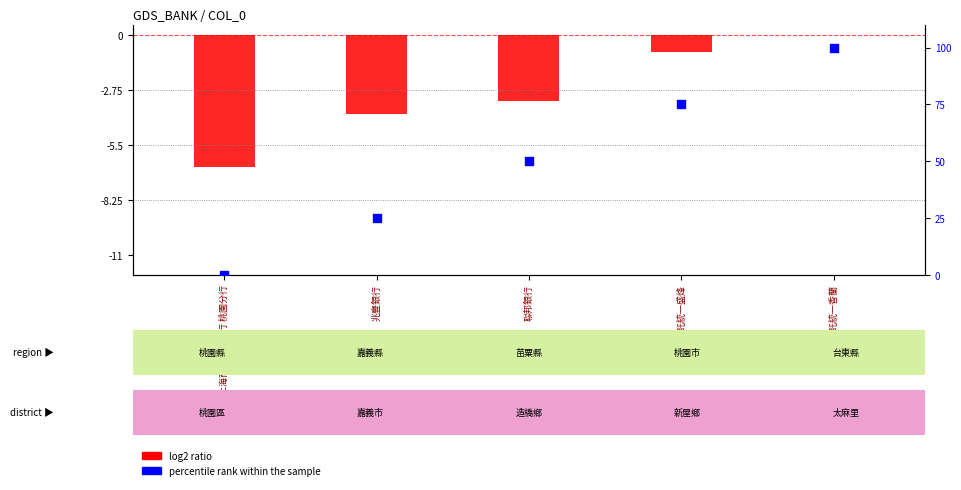

What is the total value across all series at 上海商業儲蓄銀行 桃園分行?

-6.6